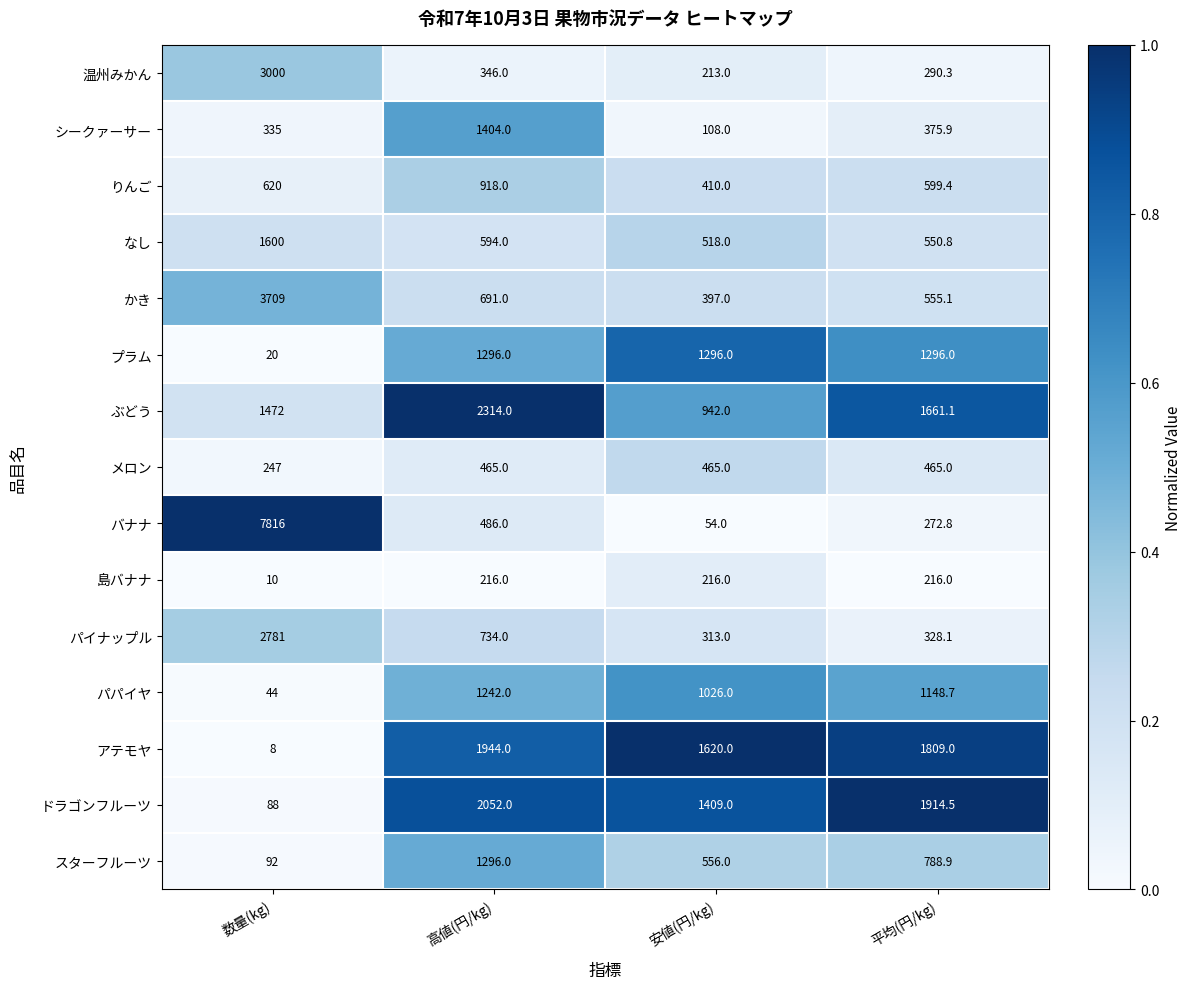

Rank the series at 安値(円/kg) from highest to lowest value.

アテモヤ, ドラゴンフルーツ, プラム, パパイヤ, ぶどう, スターフルーツ, なし, メロン, りんご, かき, パイナップル, 島バナナ, 温州みかん, シークァーサー, バナナ